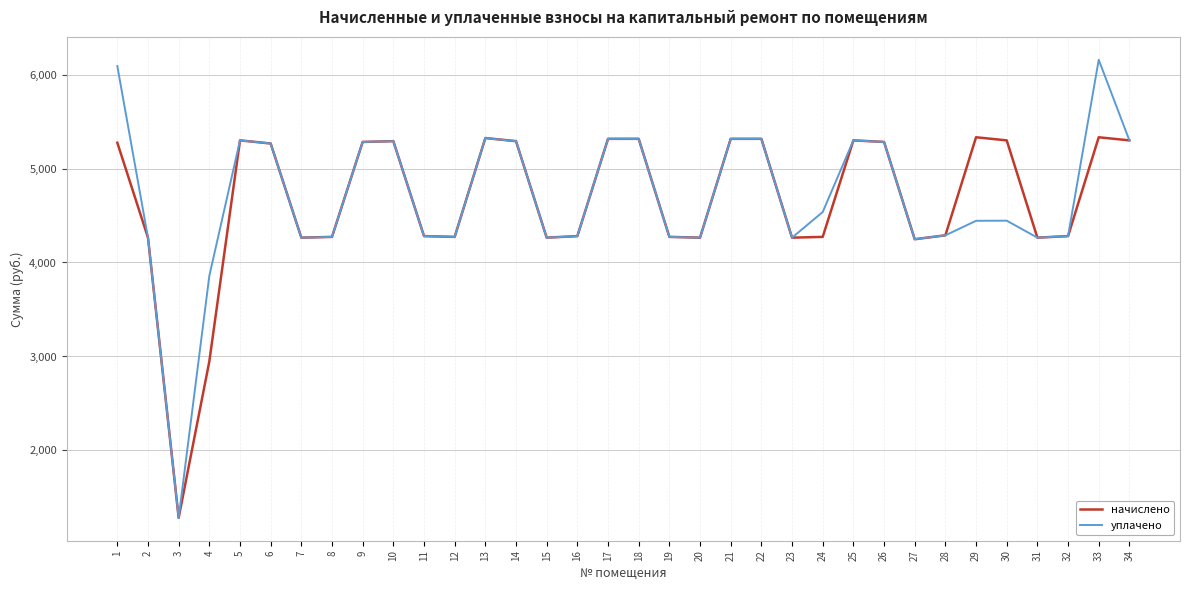

What is the sum of the начислено values at 2 and 32?

8545.0